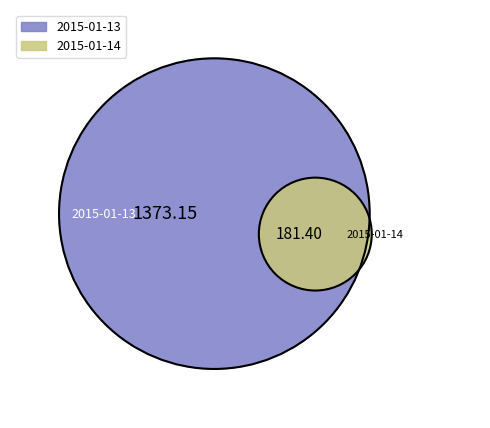

How many slices are in this pie chart?

2